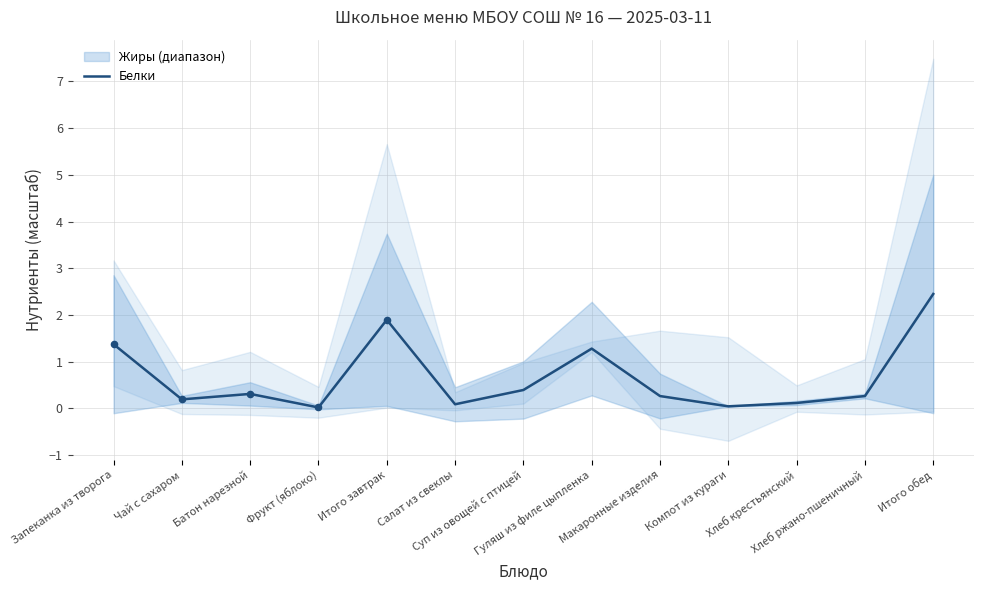

What is the change in value from Фрукт (яблоко) to Итого завтрак?

+1.9